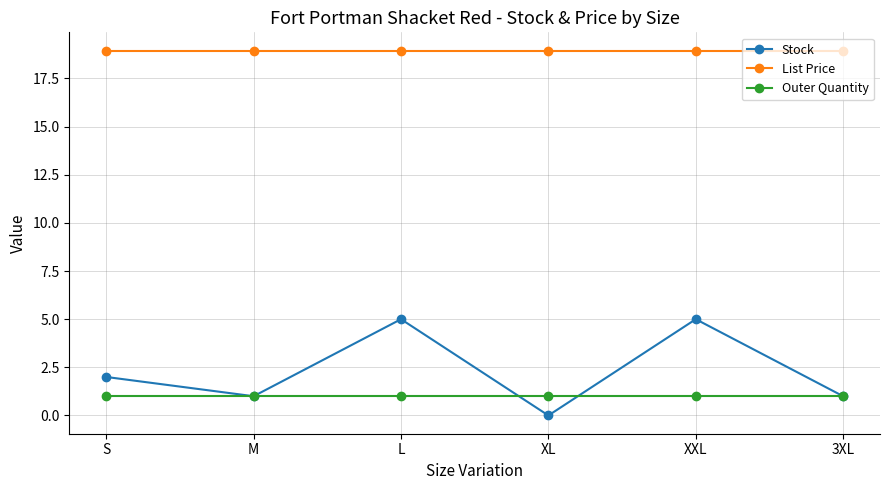

The value of List Price at XL is 18.9. True or false?

True